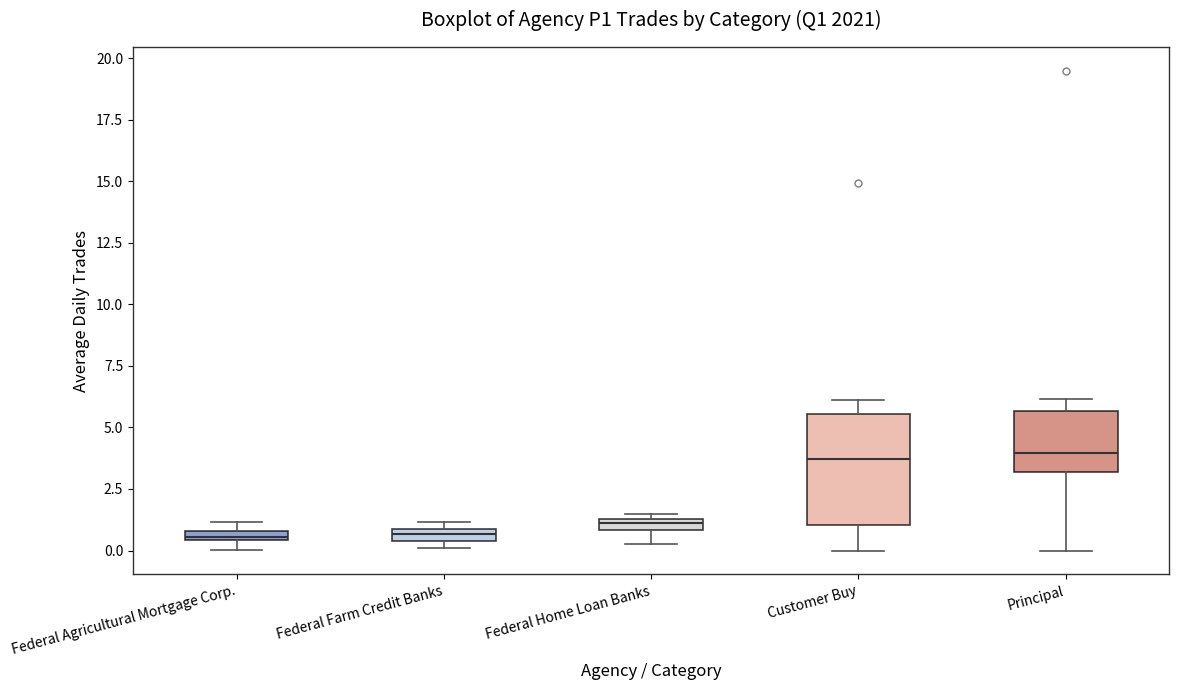

Where is the lower edge of the box for Federal Farm Credit Banks on the y-axis? The values are not printed on the chart, so give them approximately, as read against the axis.

0.5